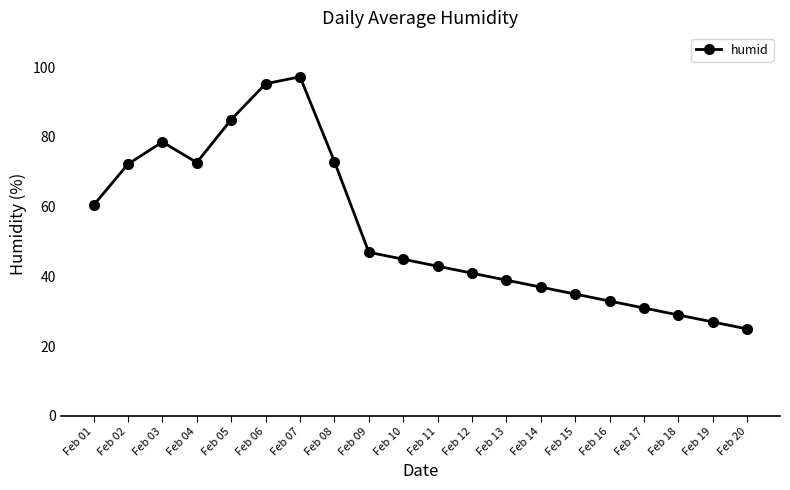

Approximately how many times larger is the value at Feb 06 compared to Feb 13?

2.4